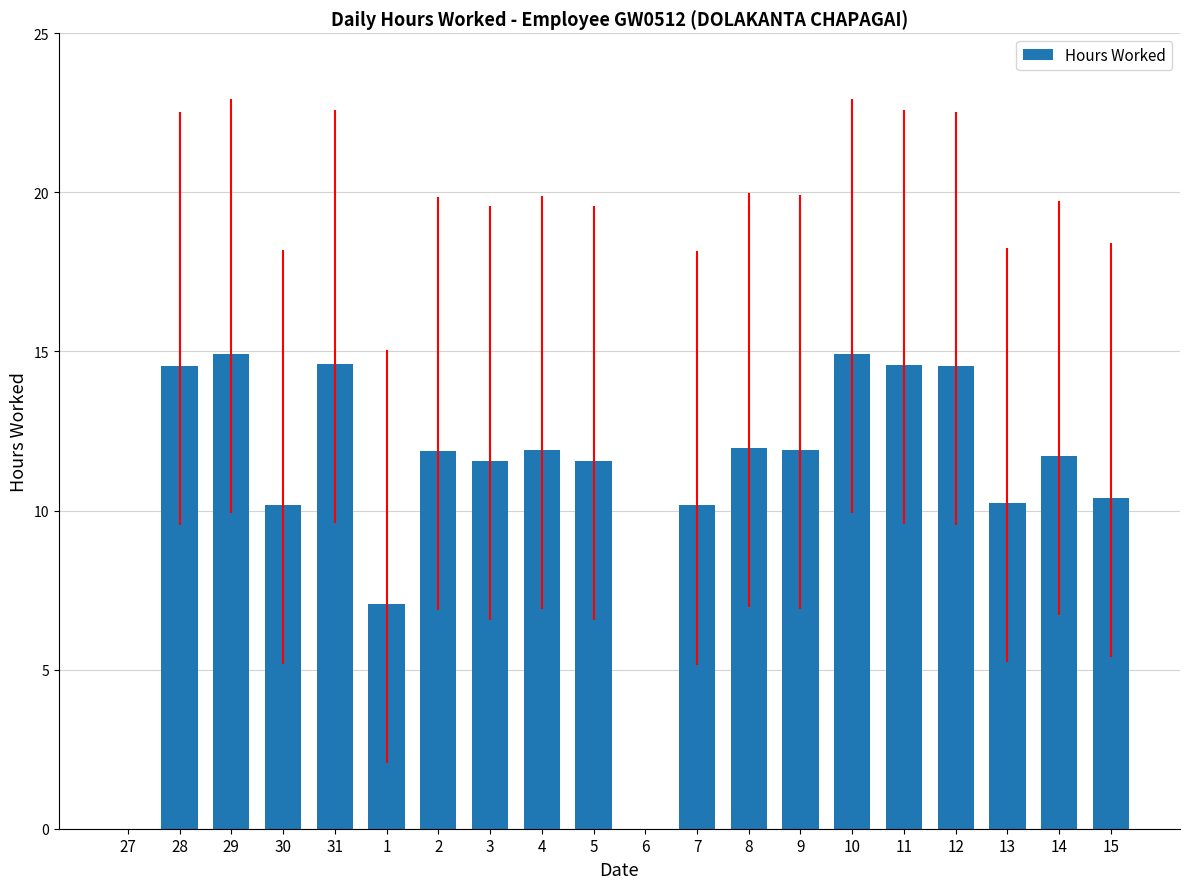

Is it true that the value at 28 is 7.9?

False